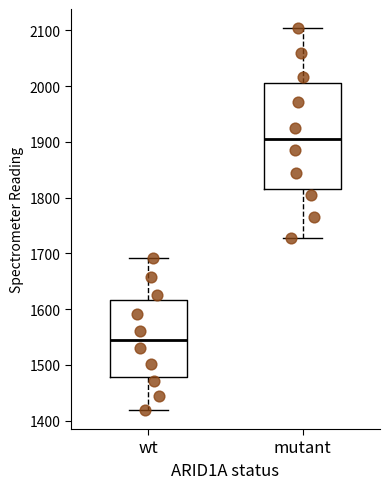

Reading left to right, transcribe this box plot: for each box, give where its median line is, the range the box spans, and where its two whiskers end, as read against the y-axis. The values are not printed on the chart, so give them approximately, as read against the axis.

wt: median 1540, box 1480 to 1620, whiskers 1420 to 1690
mutant: median 1910, box 1810 to 2000, whiskers 1730 to 2100